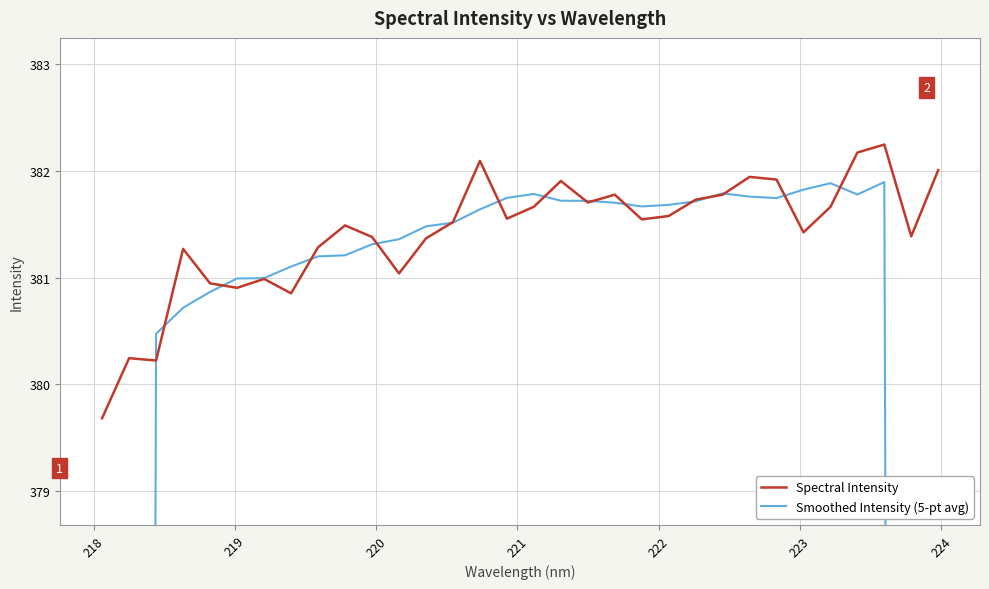

Rank the series by their average value, from lowest to highest.

Smoothed Intensity (5-pt avg), Spectral Intensity